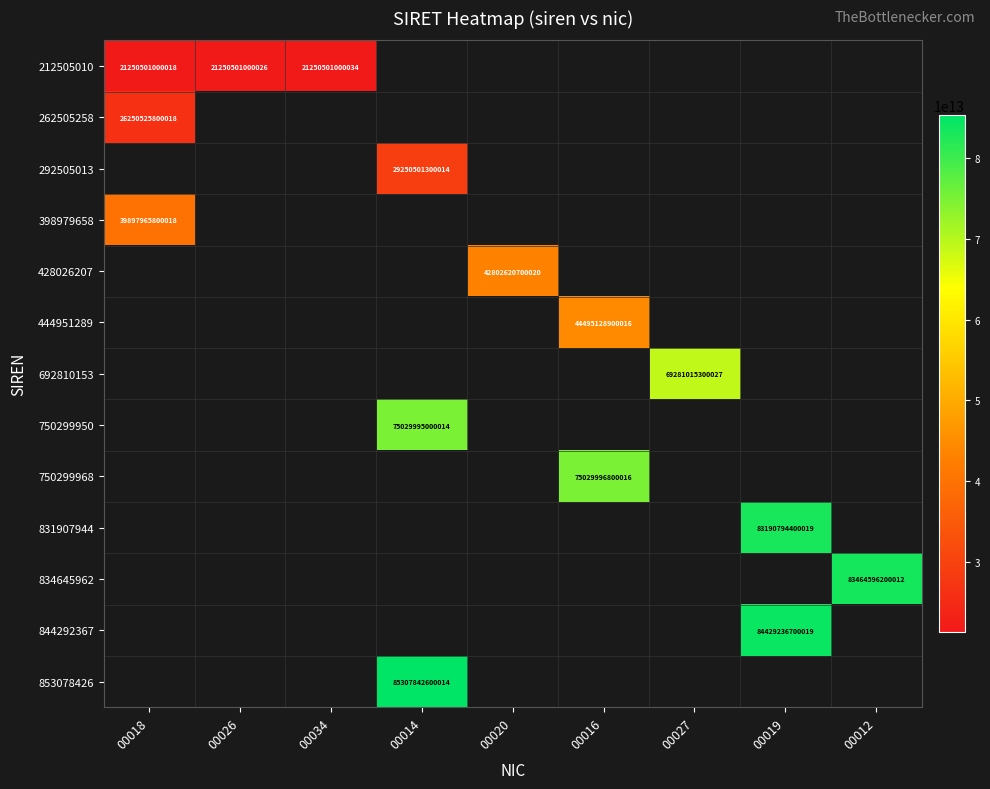

What is the spread (max minus min) of values at 00018?

18647464800000.0